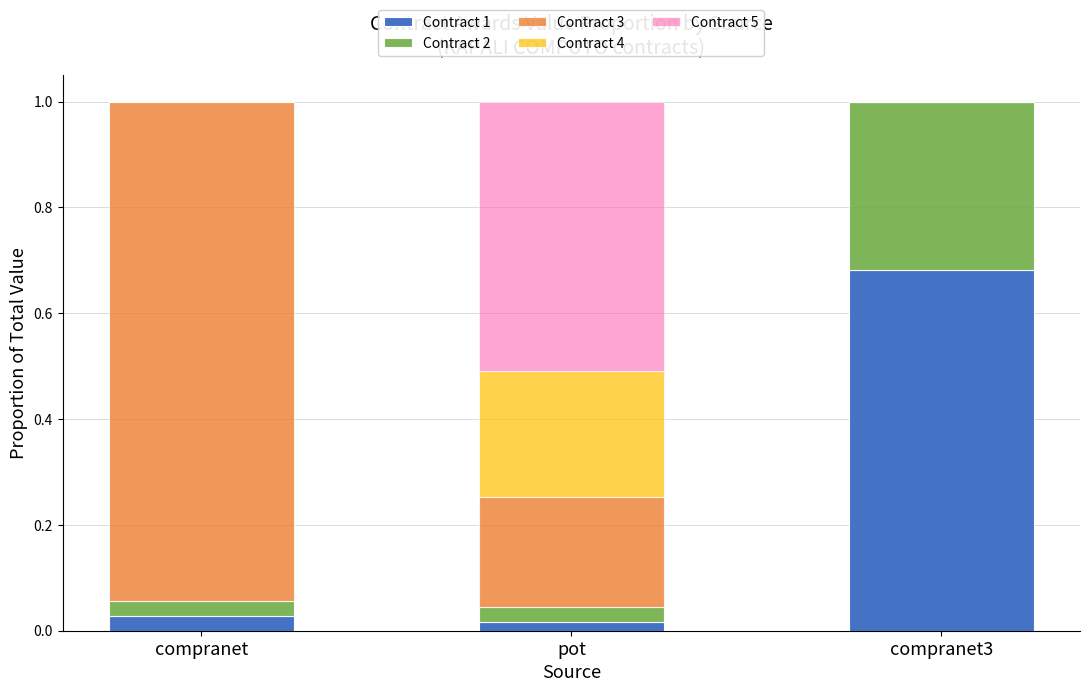

What is the total value across all series at compranet3?

1.0